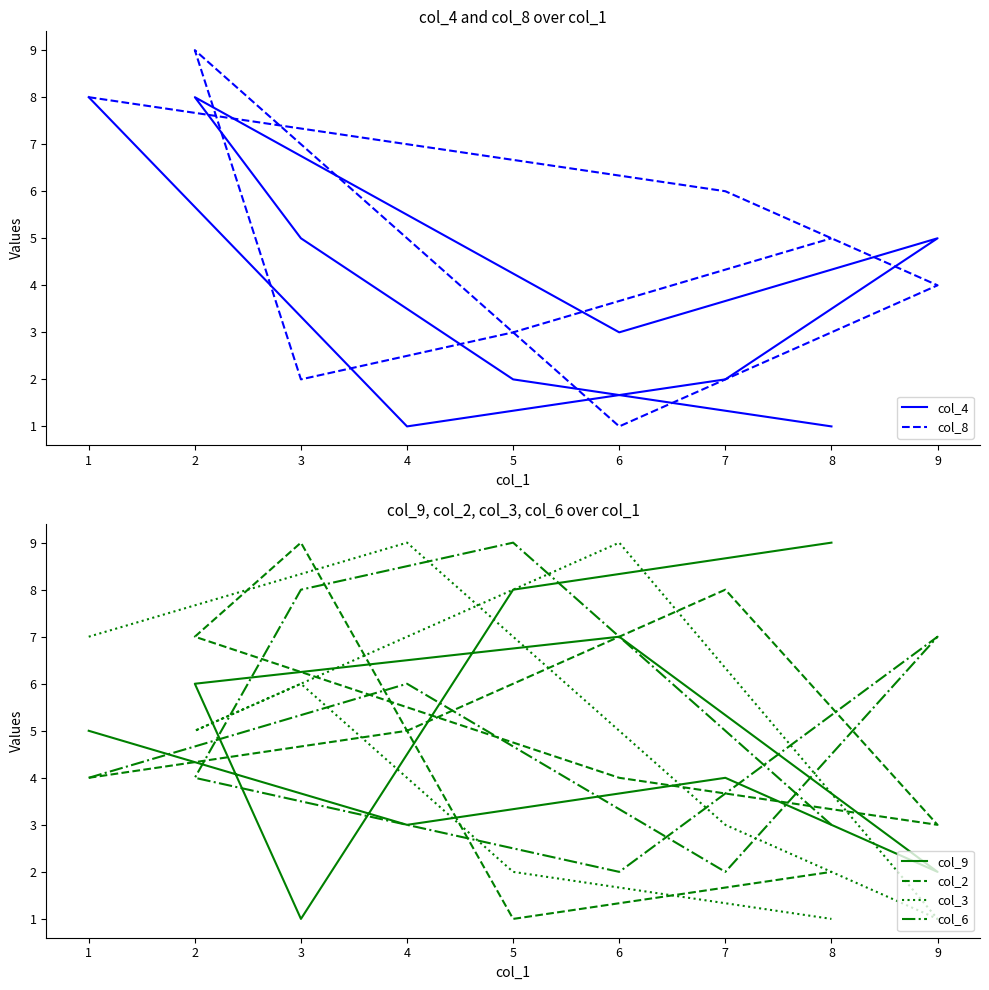

Does the chart have visible grid lines?

No